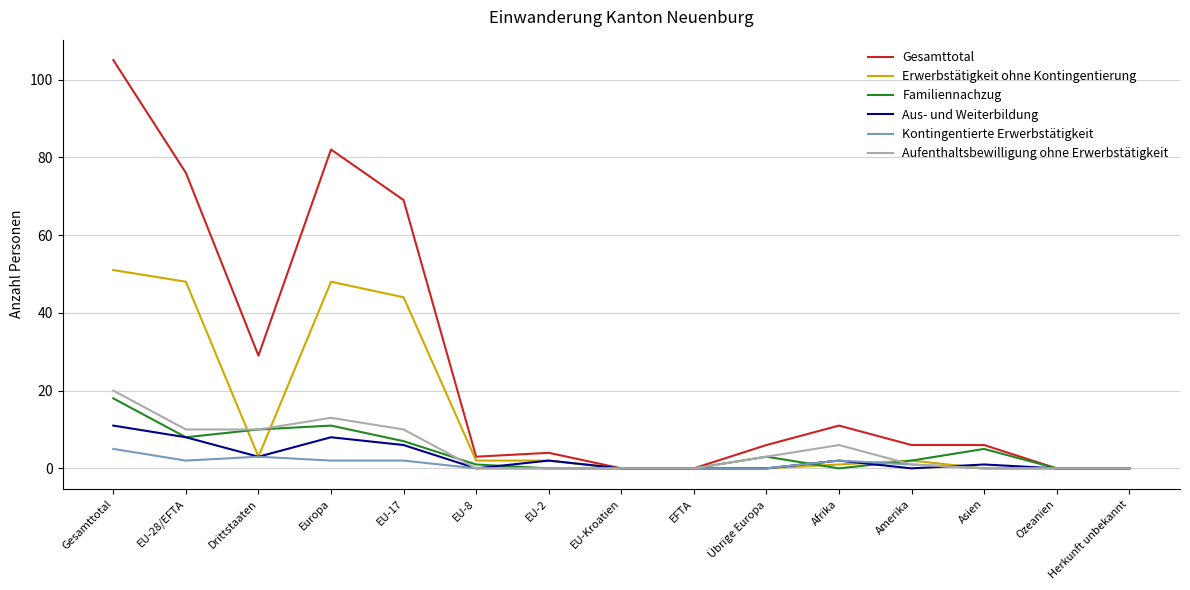

List the series in order of their peak value, lowest first.

Kontingentierte Erwerbstätigkeit, Aus- und Weiterbildung, Familiennachzug, Aufenthaltsbewilligung ohne Erwerbstätigkeit, Erwerbstätigkeit ohne Kontingentierung, Gesamttotal